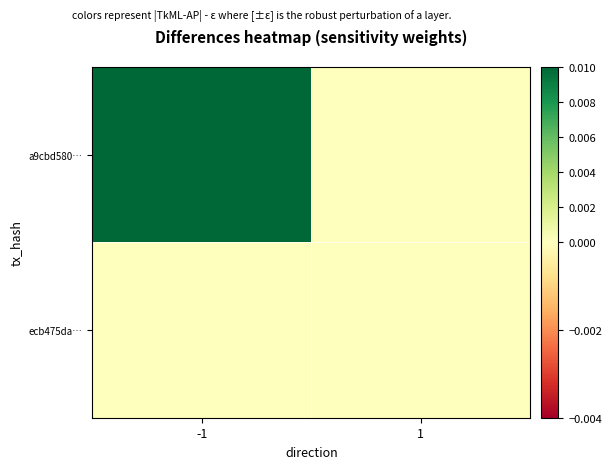

Which category has the lowest value across all series?

1